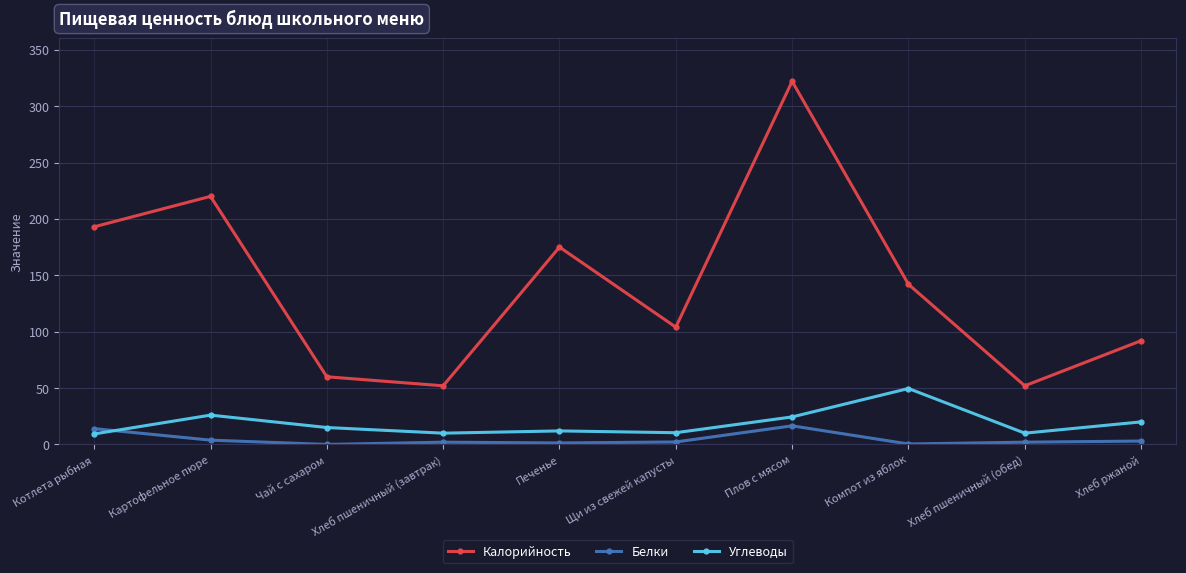

Which series has the largest total across all categories?

Калорийность